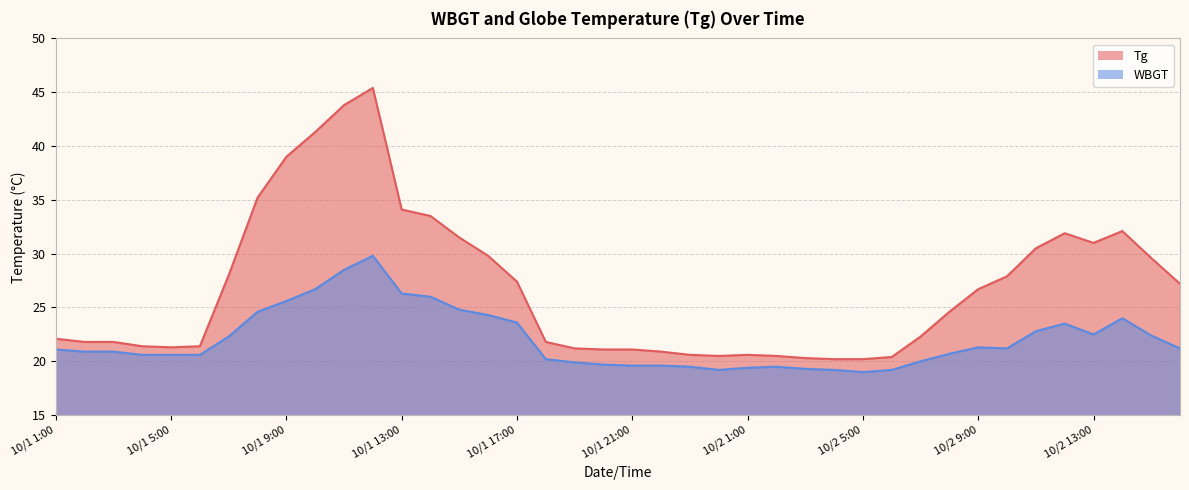

Which series changed the most between 10/1 1:00 and 10/2 3:00?

Tg